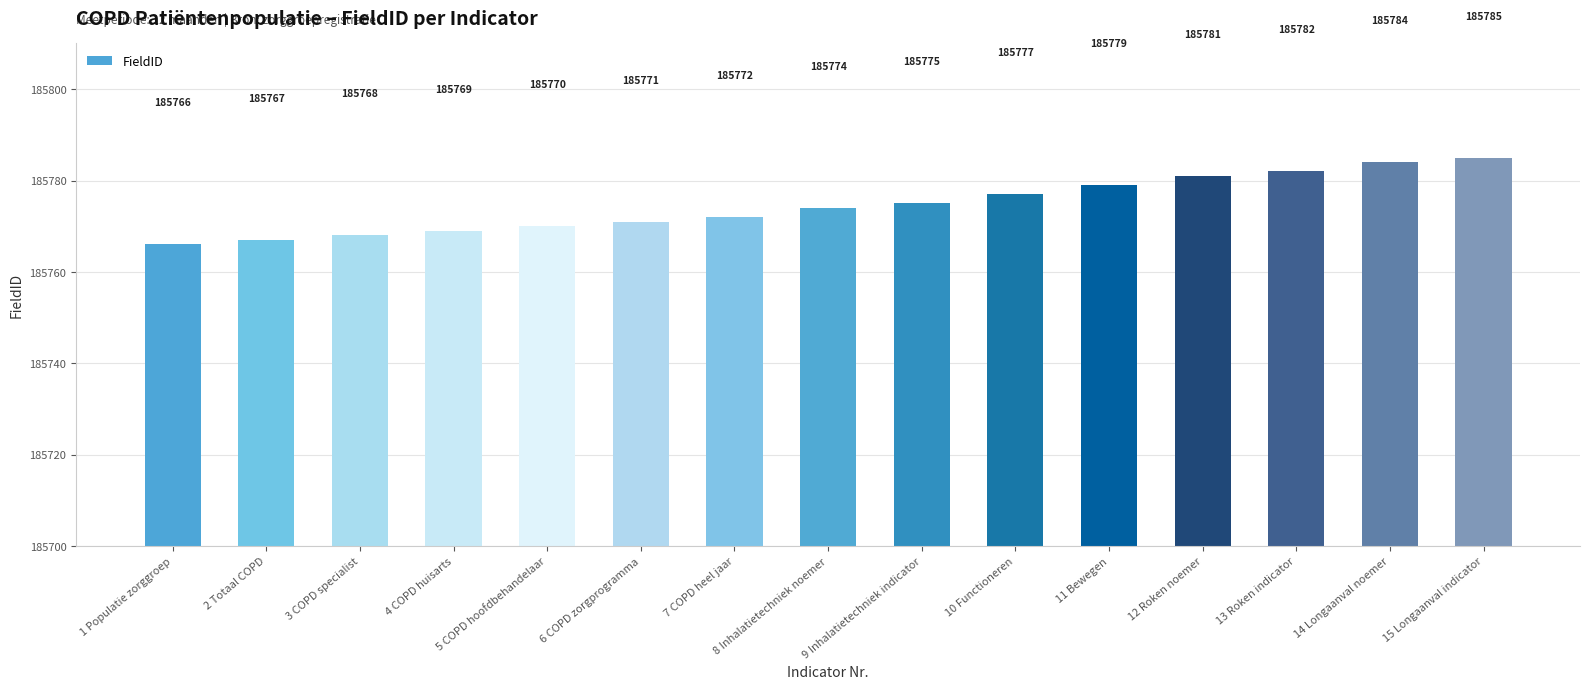

Where is the data nearest to the value 185775?

9 Inhalatietechniek indicator